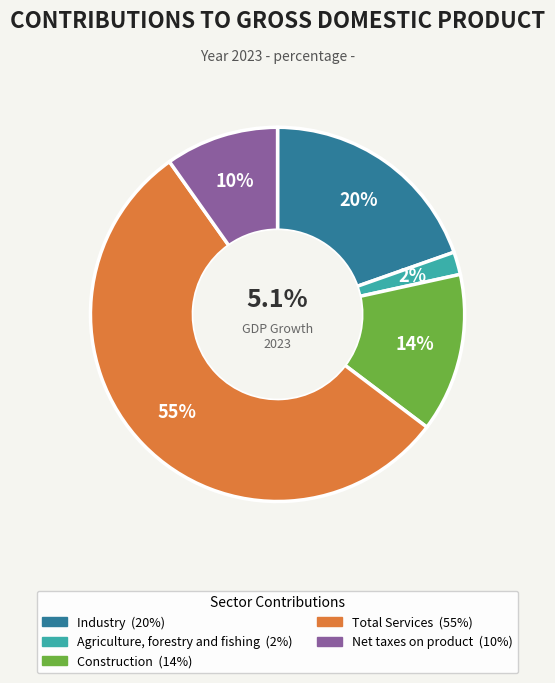

Between Agriculture, forestry and fishing and Net taxes on product, which is larger?

Net taxes on product